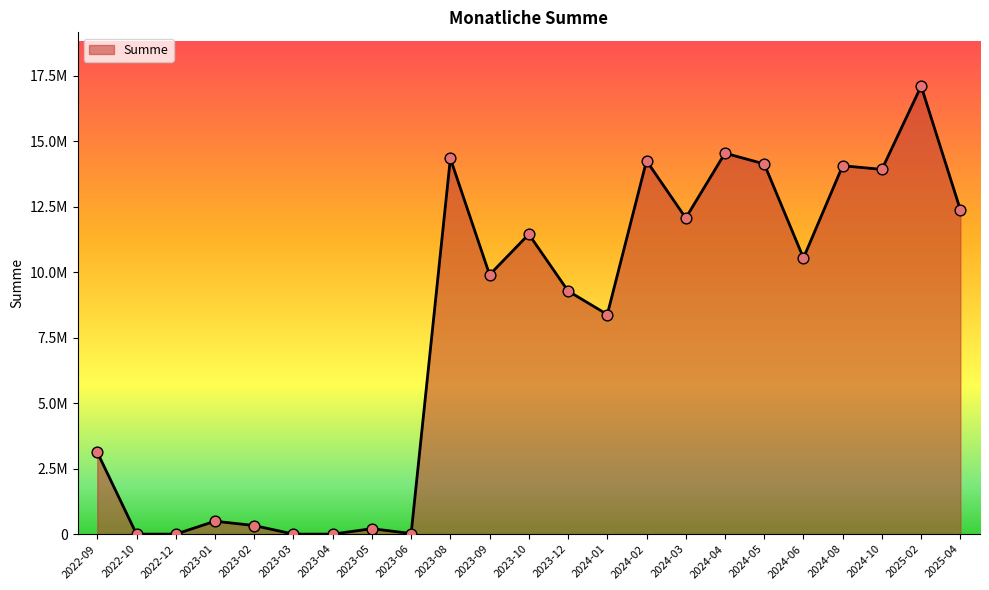

Between 2024-03 and 2024-06, which is larger?

2024-03